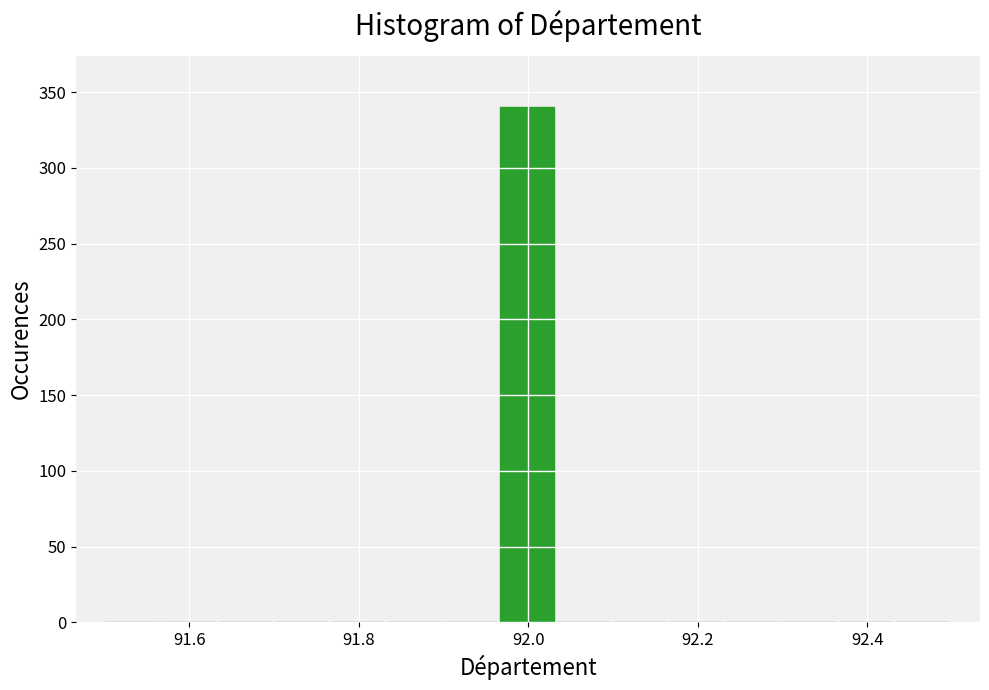

Around what value on the x-axis is the tallest bar? Give the approximate position of its centre, as read against the axis.

92.00